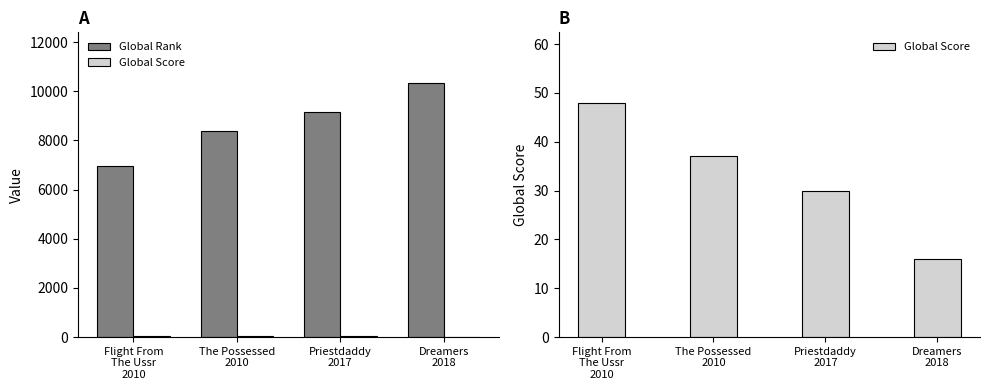

List the series in order of their peak value, highest first.

Global Rank, Global Score